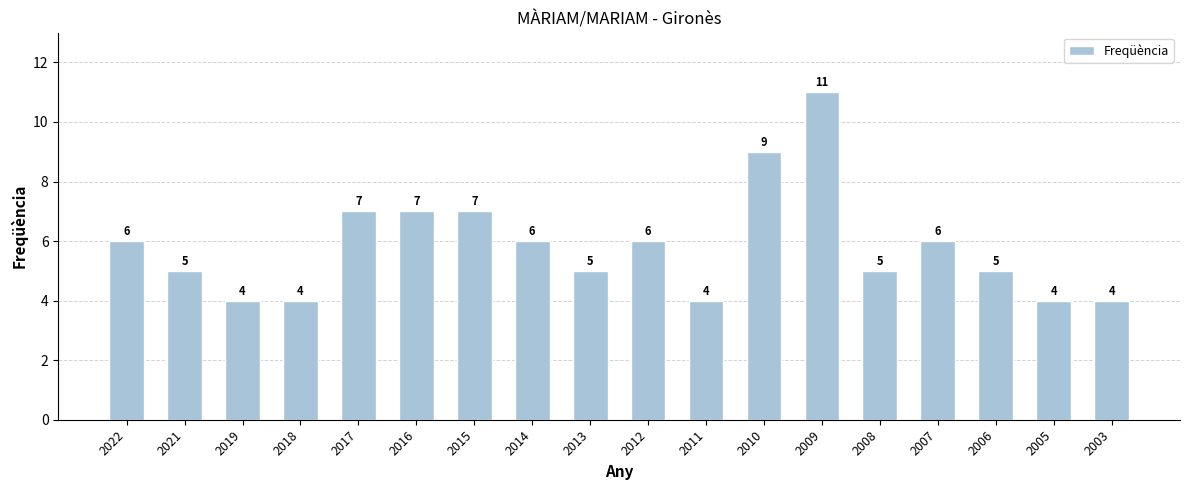

How many bars are there in total?

18